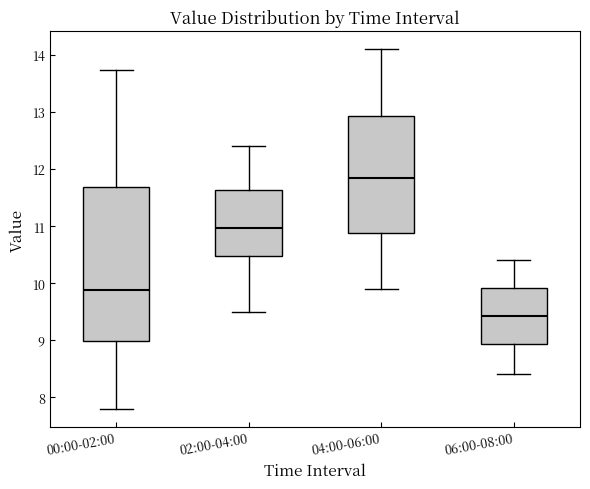

Where is the upper edge of the box for 00:00-02:00 on the y-axis? The values are not printed on the chart, so give them approximately, as read against the axis.

11.7